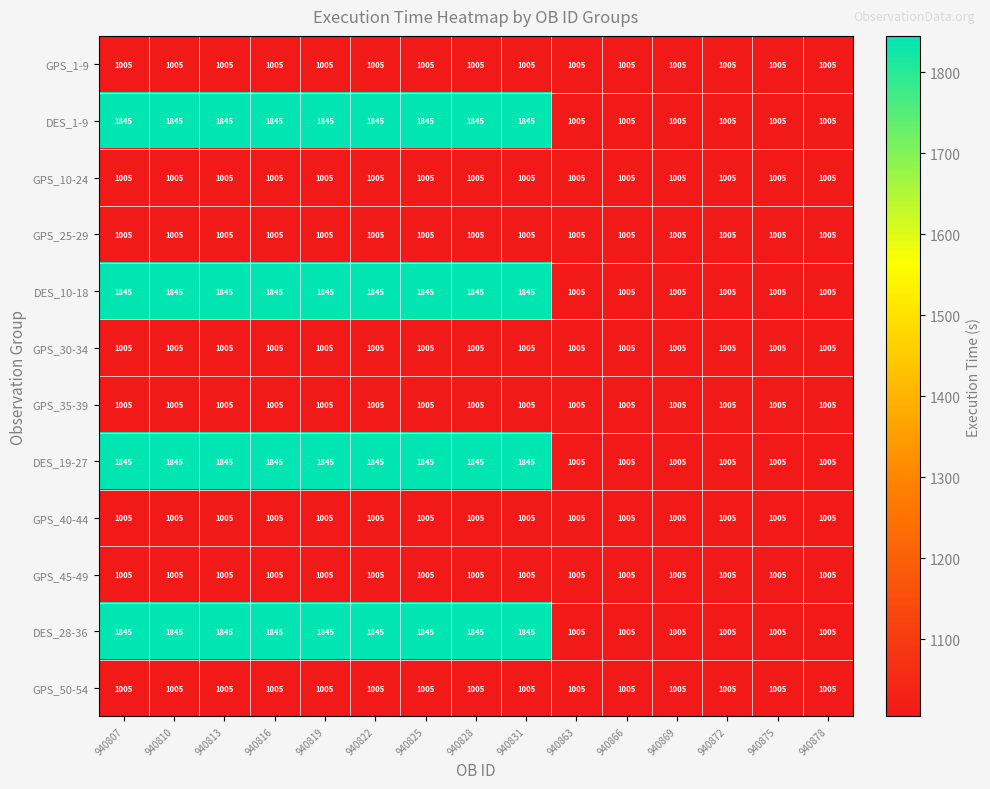

How many categories are shown in the chart?

15